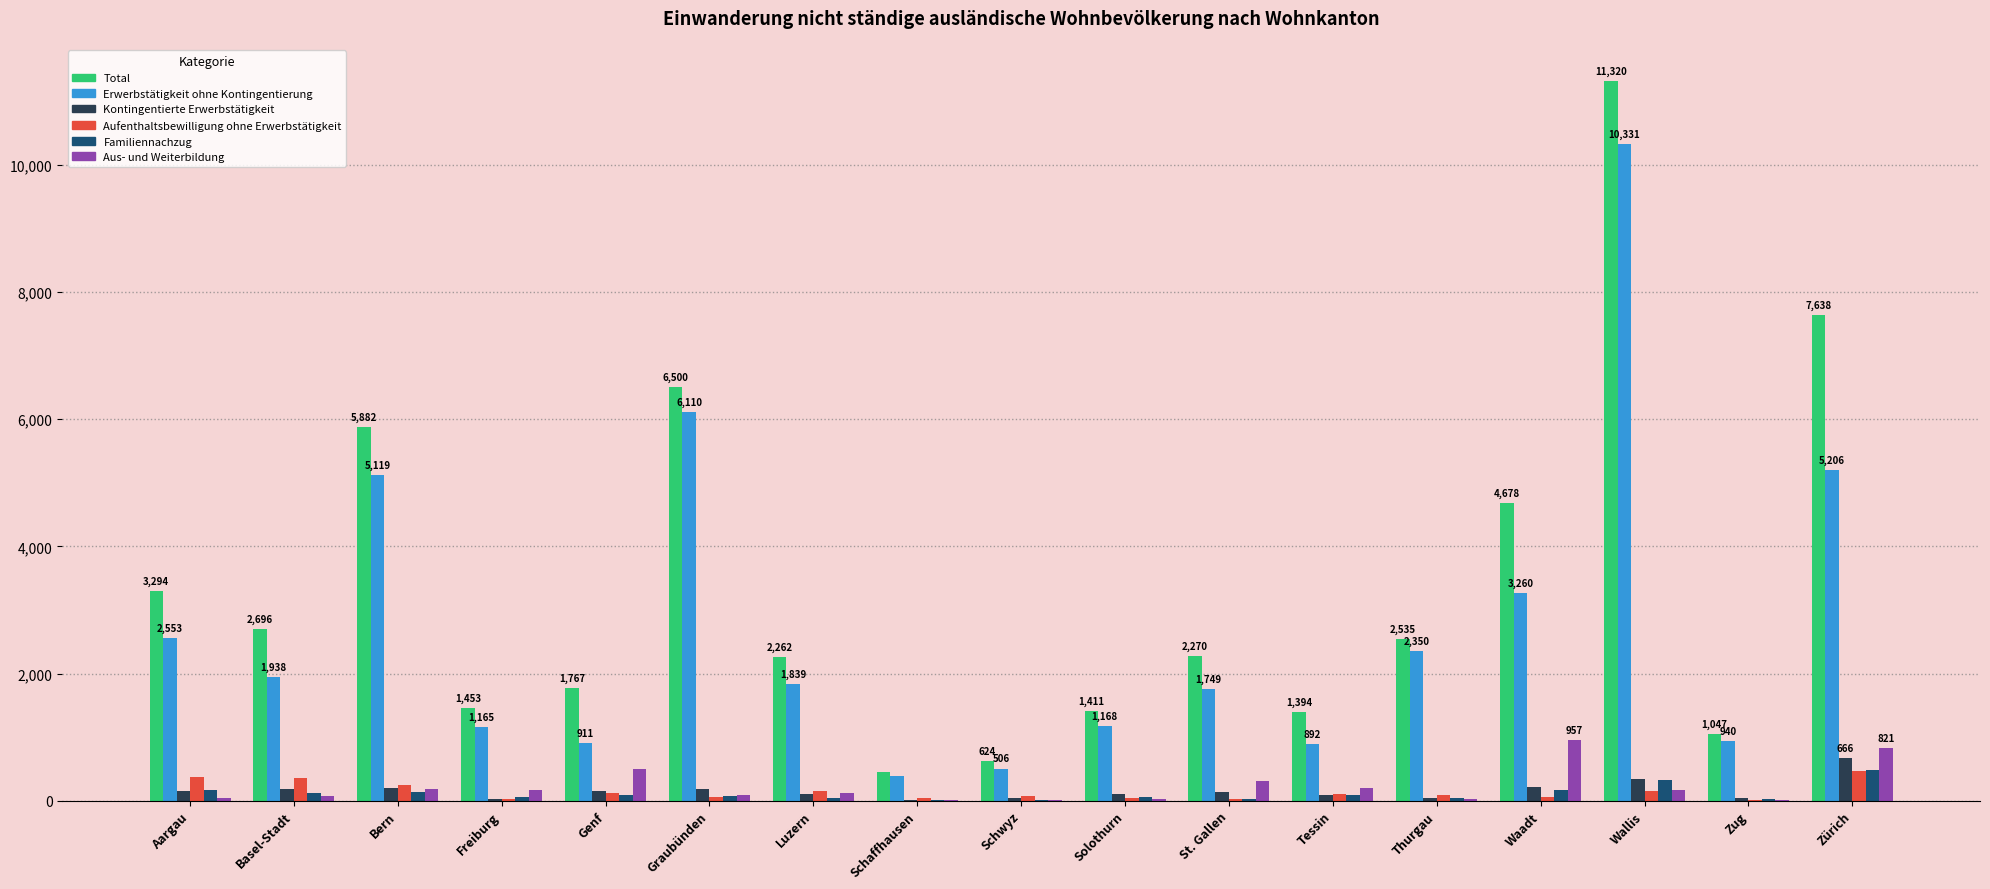

What are all the series names shown in the legend?

Total, Erwerbstätigkeit ohne Kontingentierung, Kontingentierte Erwerbstätigkeit, Aufenthaltsbewilligung ohne Erwerbstätigkeit, Familiennachzug, Aus- und Weiterbildung